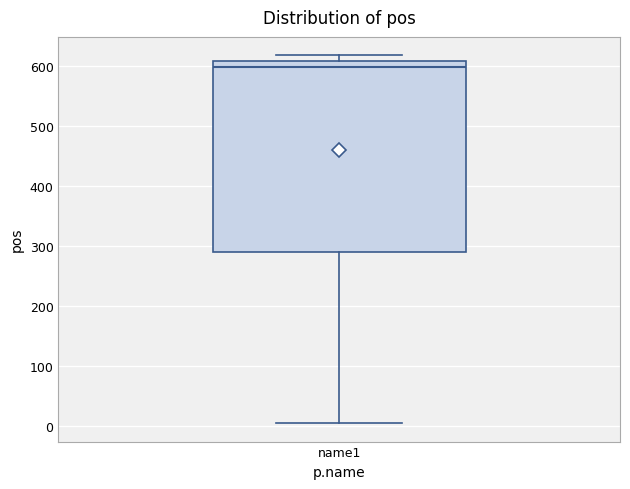

Transcribe this box plot: give where the median line is, the range the box spans, and where the two whiskers end, as read against the y-axis. The values are not printed on the chart, so give them approximately, as read against the axis.

median 600, box 290 to 610, whiskers 10 to 620